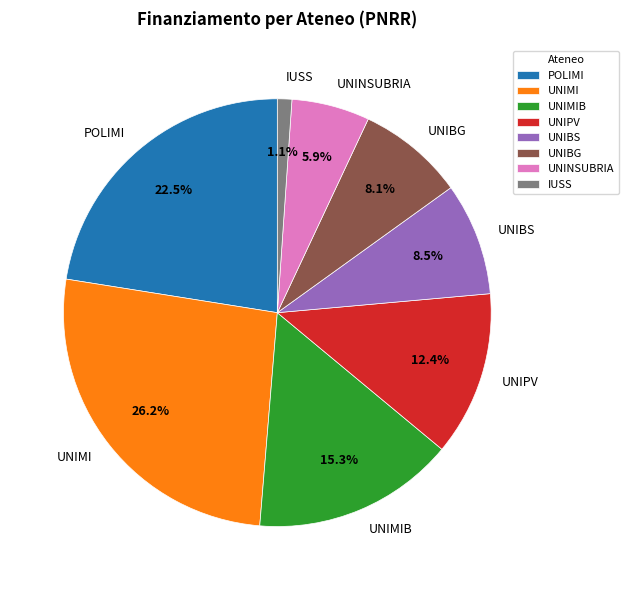

Approximately how many times larger is the value at UNIPV compared to POLIMI?

0.6